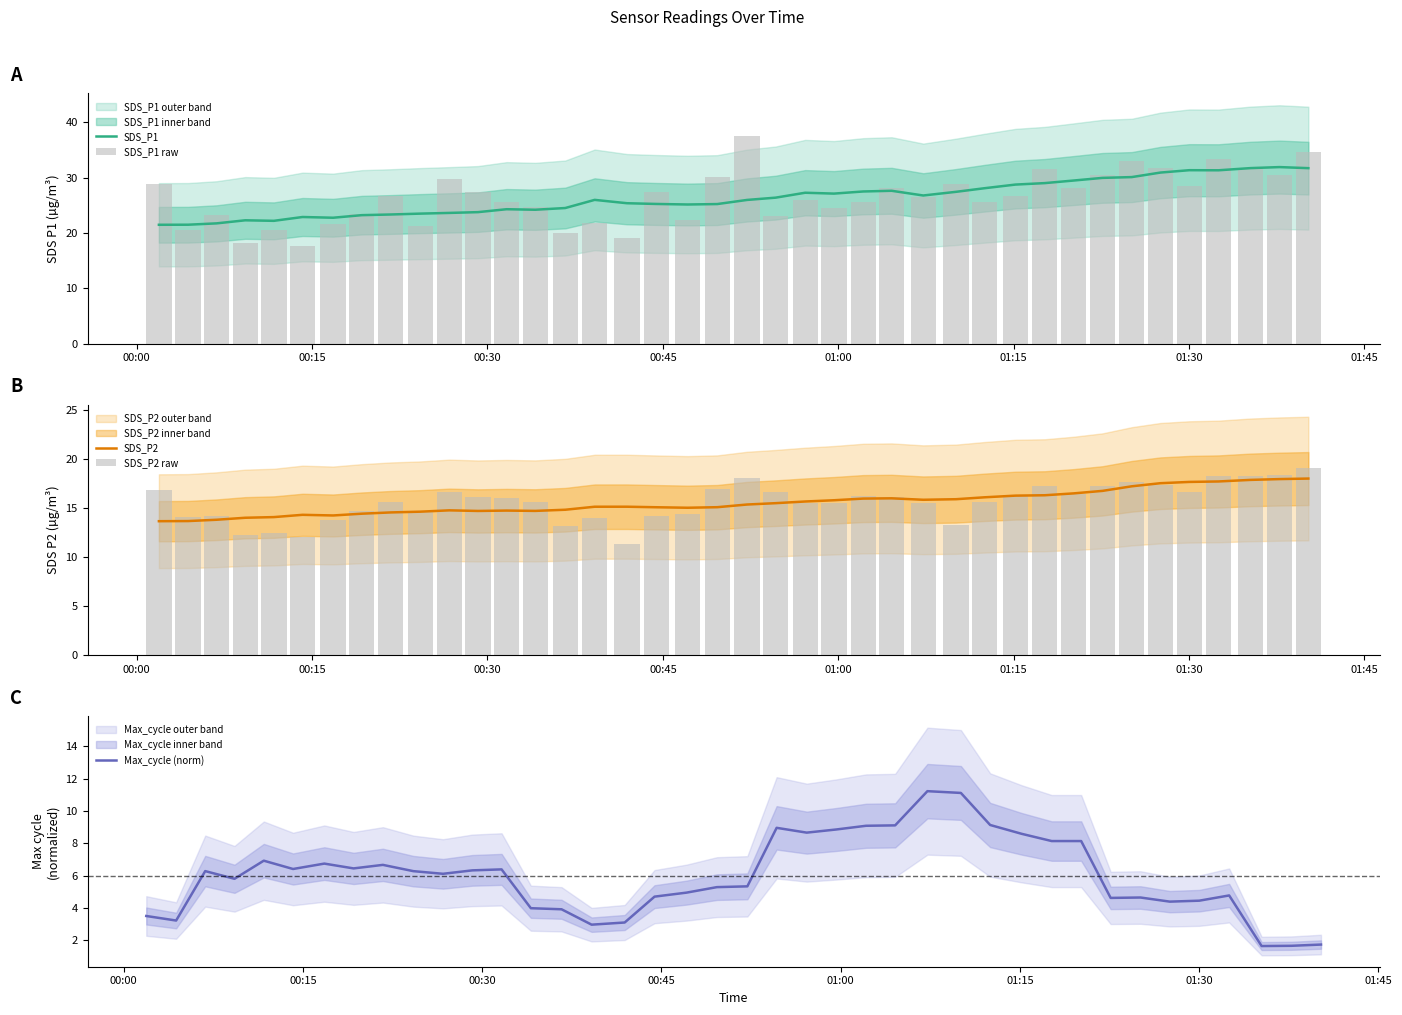

What is the maximum value for SDS_P2?

18.0